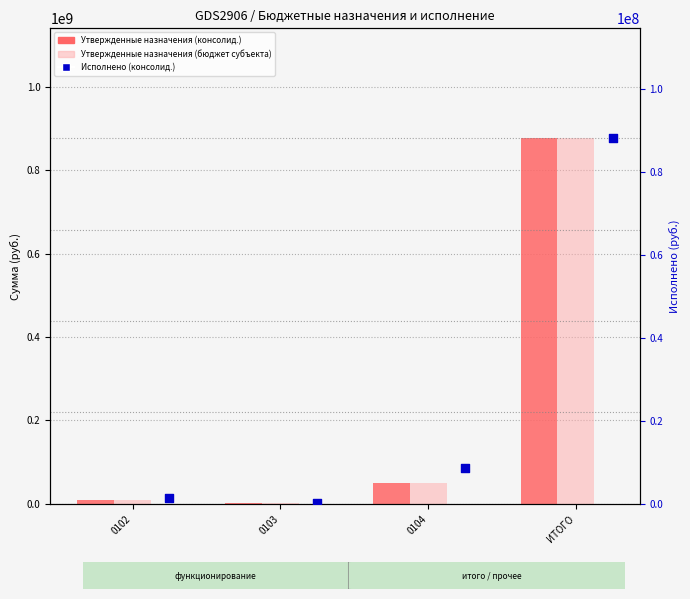

At how many categories does at least one series exceed 24536653?

2